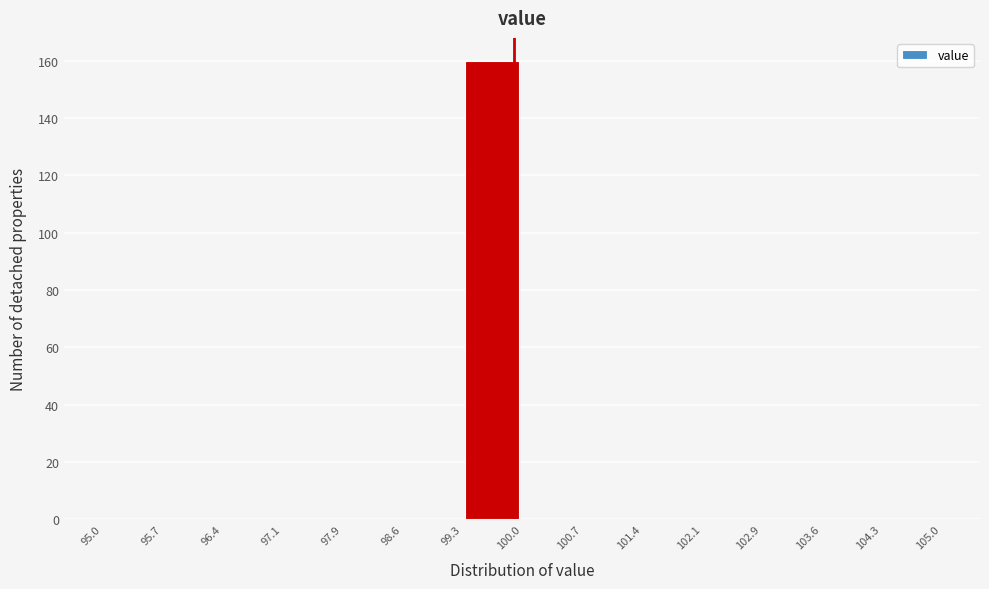

Which range on the x-axis has the tallest bar?

99.3 to 100.0